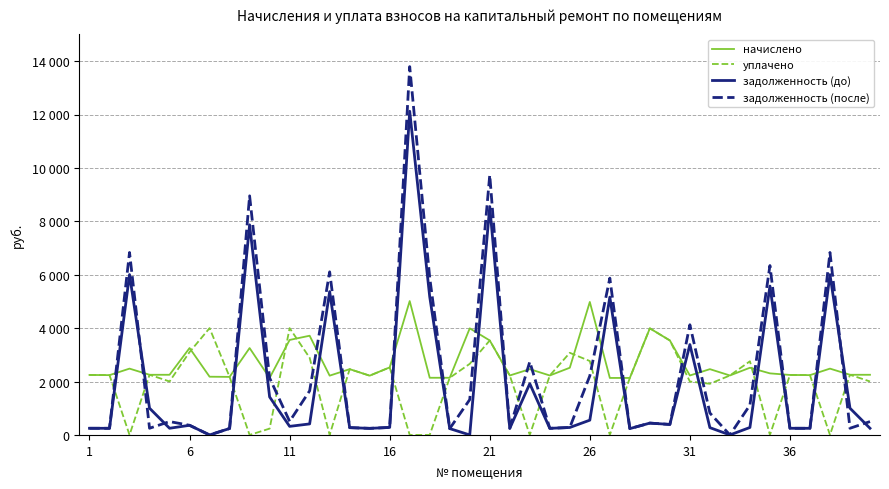

What are all the series names shown in the legend?

начислено, уплачено, задолженность (до), задолженность (после)